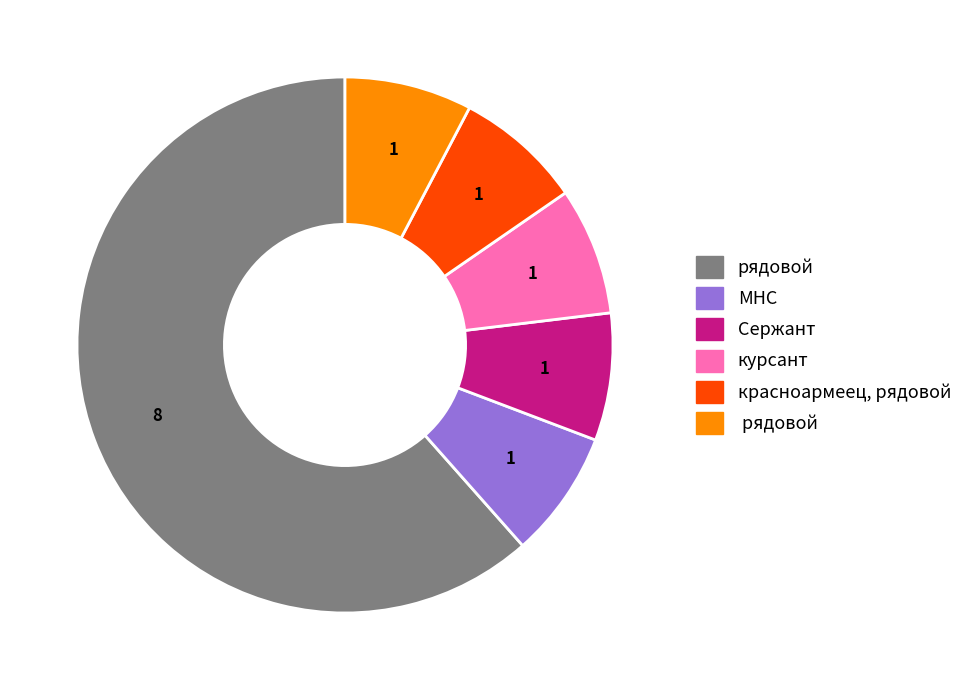

Does any single category account for the majority?

Yes